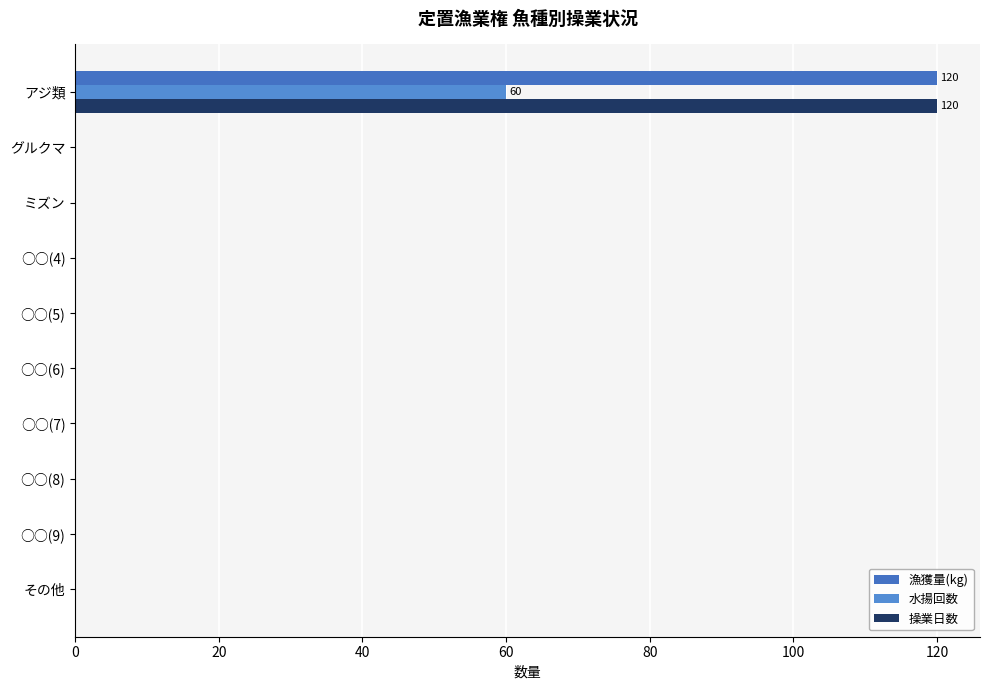

List the series in order of their peak value, highest first.

漁獲量(kg), 操業日数, 水揚回数